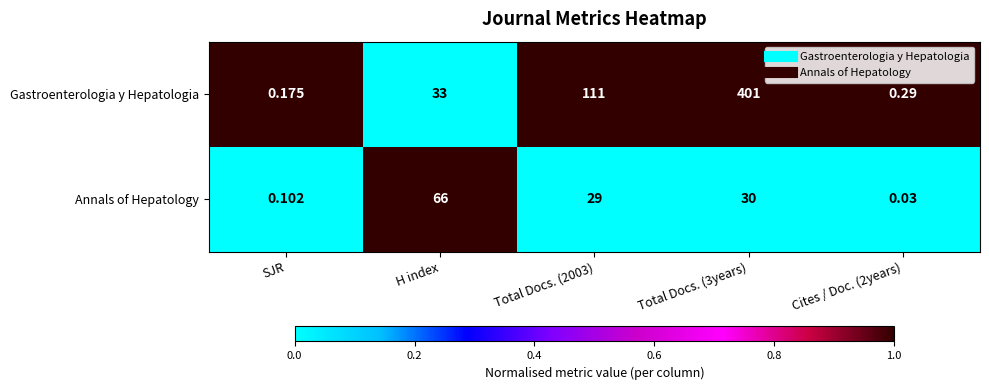

Which series has the widest spread of values?

Gastroenterologia y Hepatologia